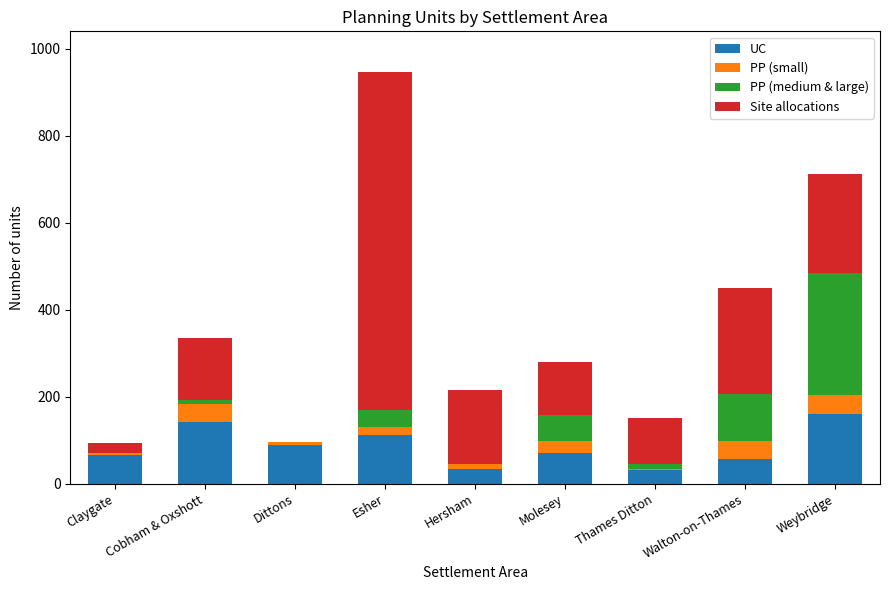

Are the bars horizontal?

No